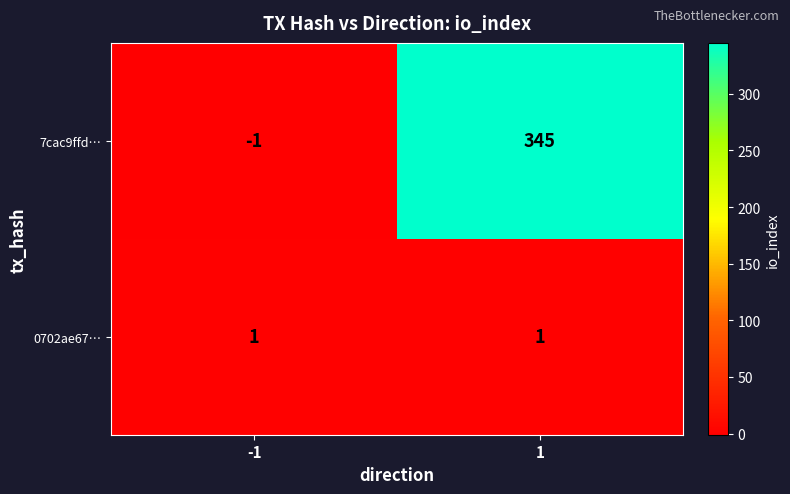

True or false: 7cac9ffd… has a value of 598 at 1.

False